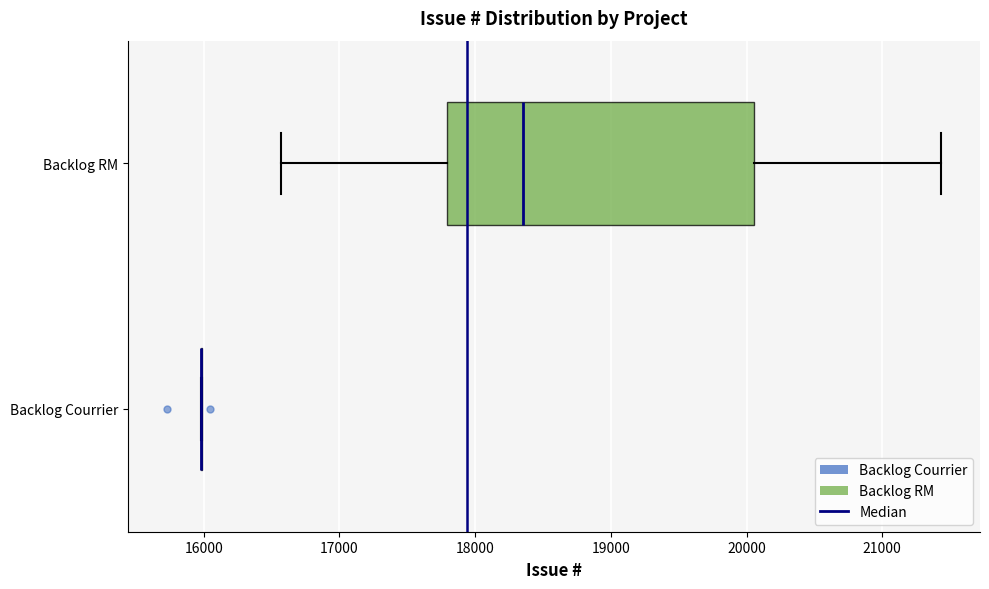

Comparing the boxes themselves (not the whiskers), which one is the widest?

Backlog RM